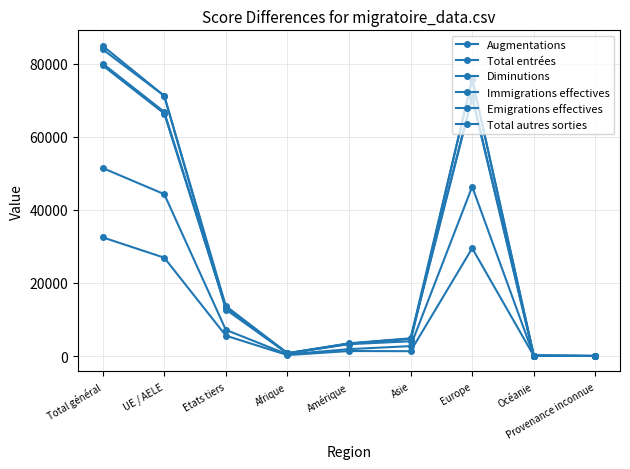

Reading left to right, list all the values displayed in this chart.

Augmentations: 84853	71176	13677	777	3472	4840	75647	113	4
Total entrées: 80008	66789	13219	735	3379	4732	71050	108	4
Diminutions: 83889	71171	12718	702	3237	4026	75807	110	7
Immigrations effectives: 79496	66337	13159	732	3366	4704	70584	106	4
Emigrations effectives: 51424	44275	7149	443	1876	2708	46325	68	4
Total autres sorties: 32465	26896	5569	259	1361	1318	29482	42	3